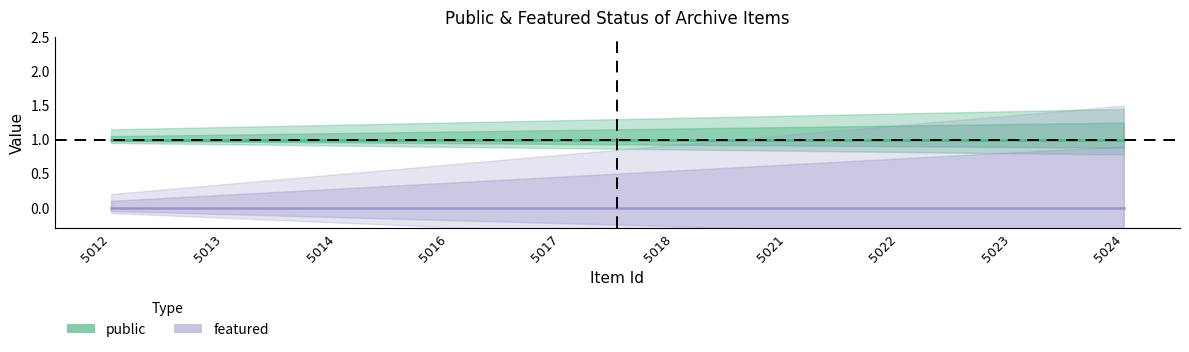

At which category is the sum across all series the highest?

5012